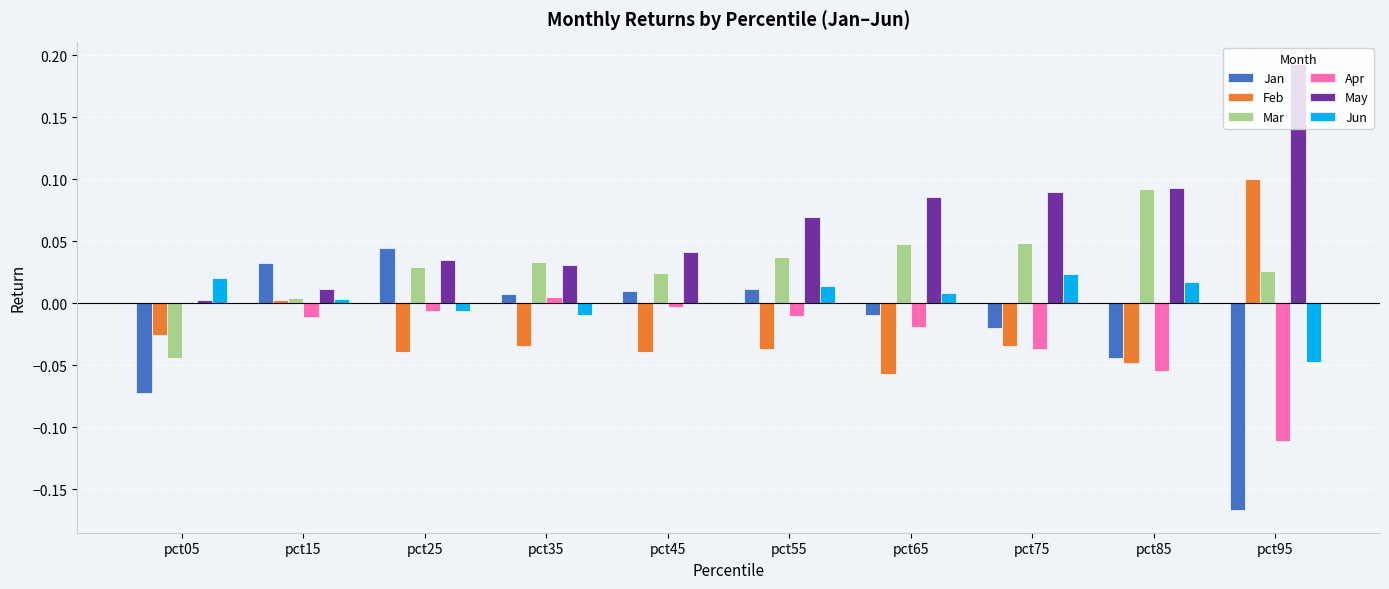

Which label corresponds to the largest value in the chart?

pct95